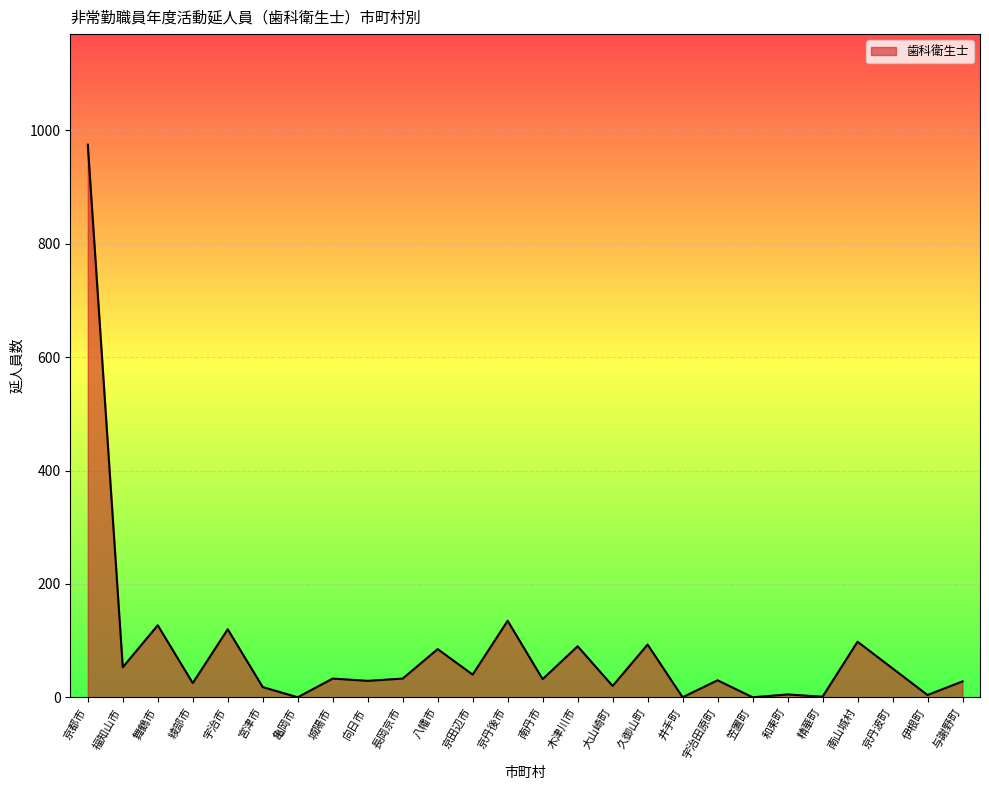

What is the maximum value shown in the chart?

975